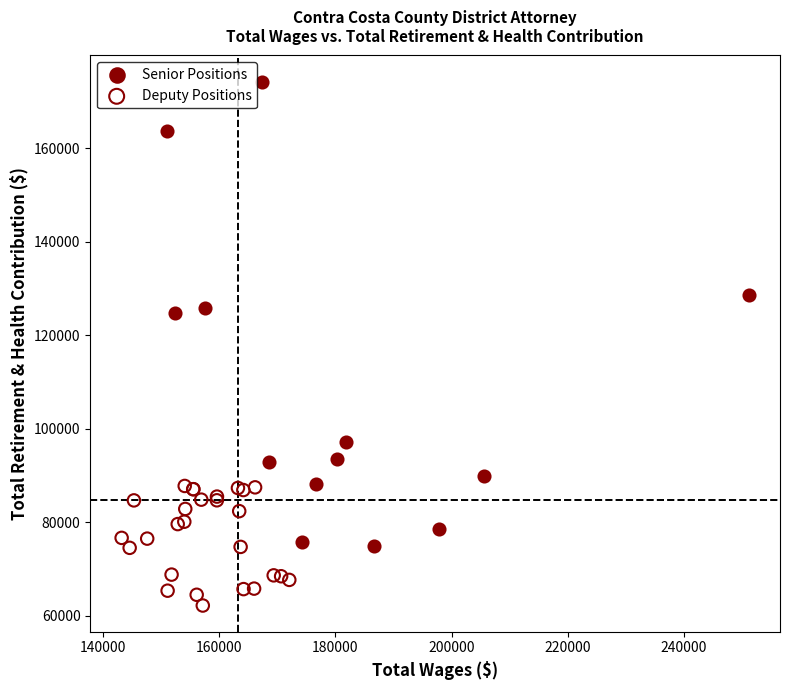

Which series reaches the minimum Y coordinate?

Deputy Positions